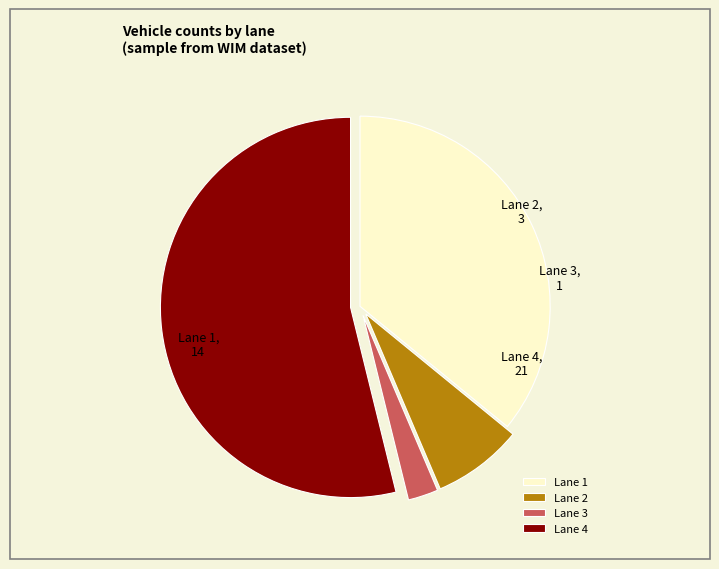

Is the sum of Lane 3 and Lane 4 greater than half?

Yes